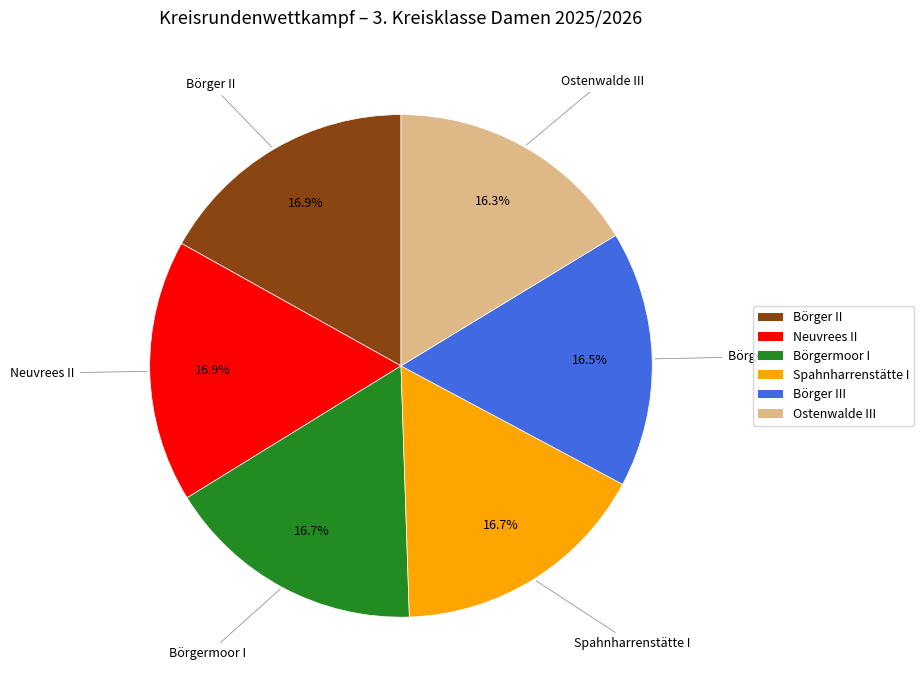

Does any single category account for the majority?

No